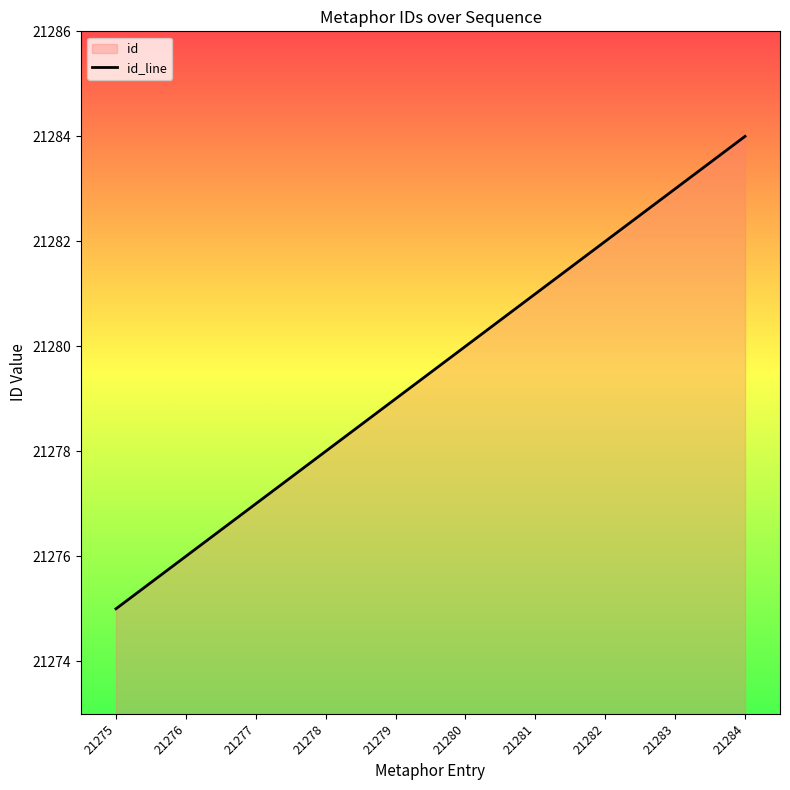

List the labels in order of value, largest first.

21284, 21283, 21282, 21281, 21280, 21279, 21278, 21277, 21276, 21275